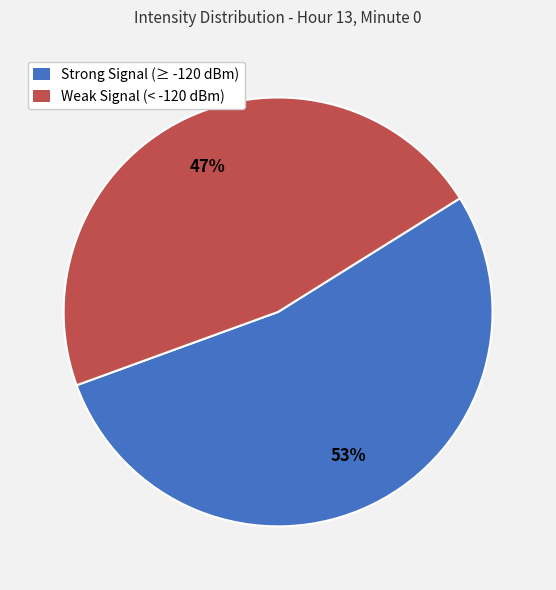

How many segments does this pie chart have?

2